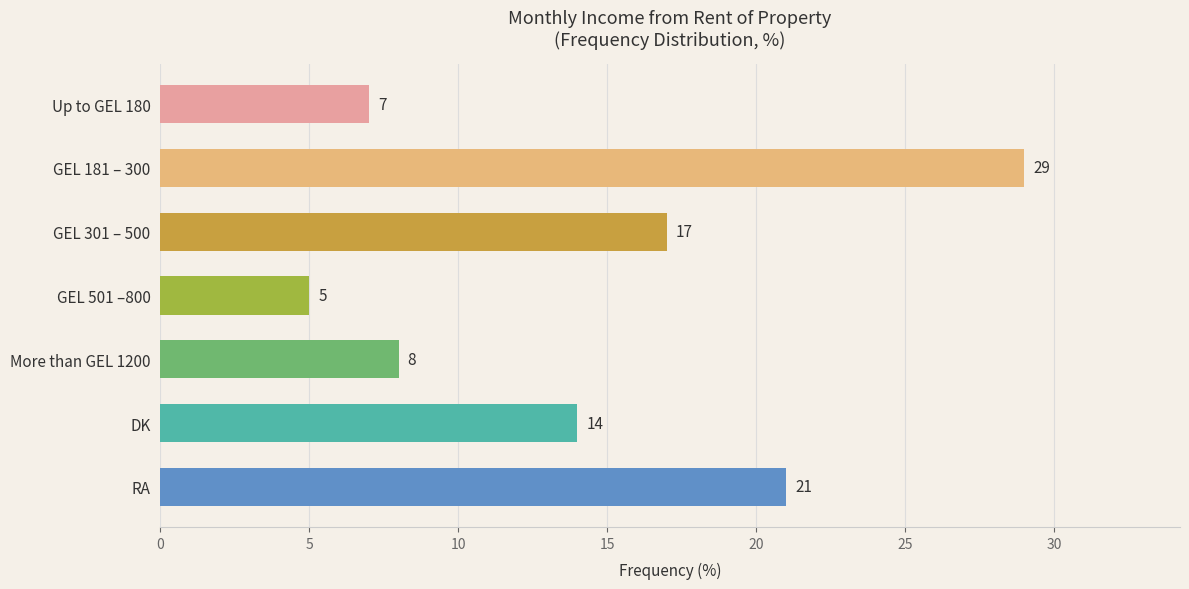

Which label corresponds to the smallest value in the chart?

GEL 501 –800